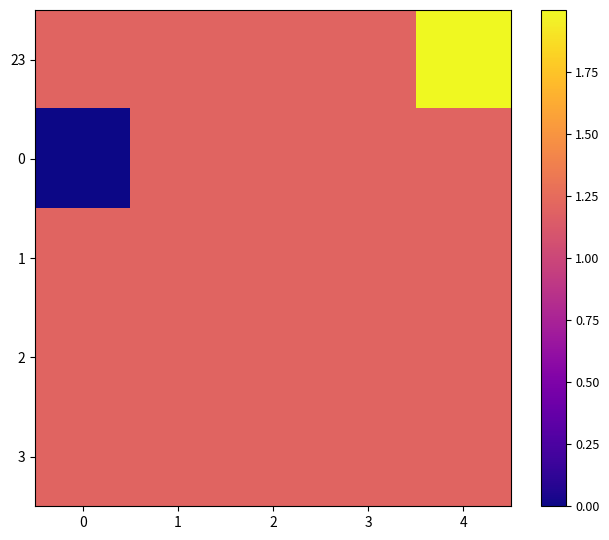

Rank the series by their maximum value, from lowest to highest.

row_1, row_2, row_3, row_4, row_0